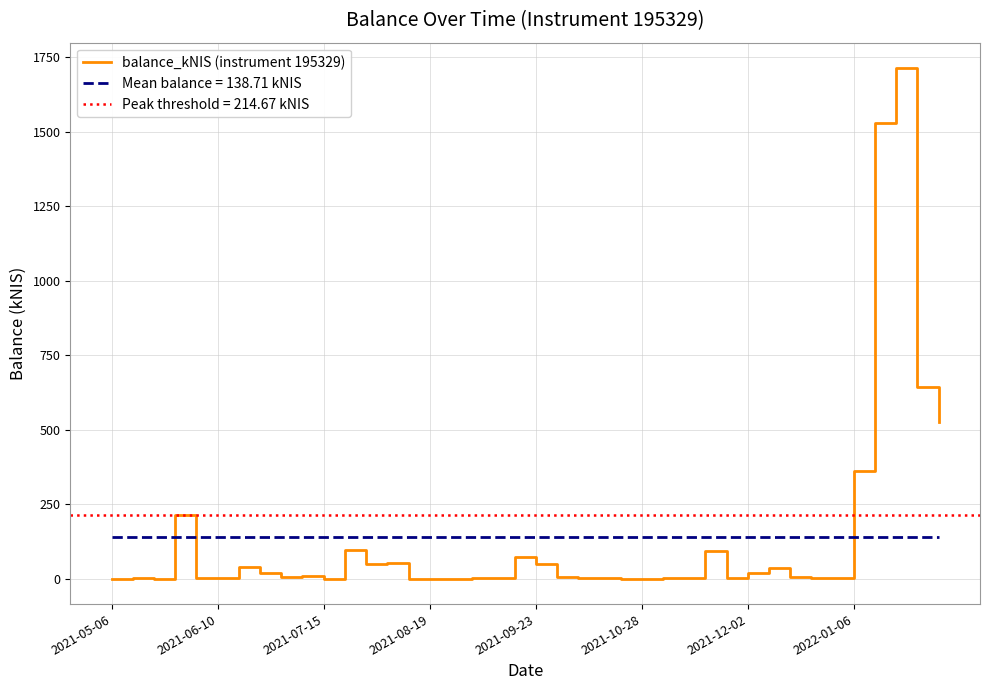

What is the highest value of the balance_kNIS (instrument 195329) series?

1713.7